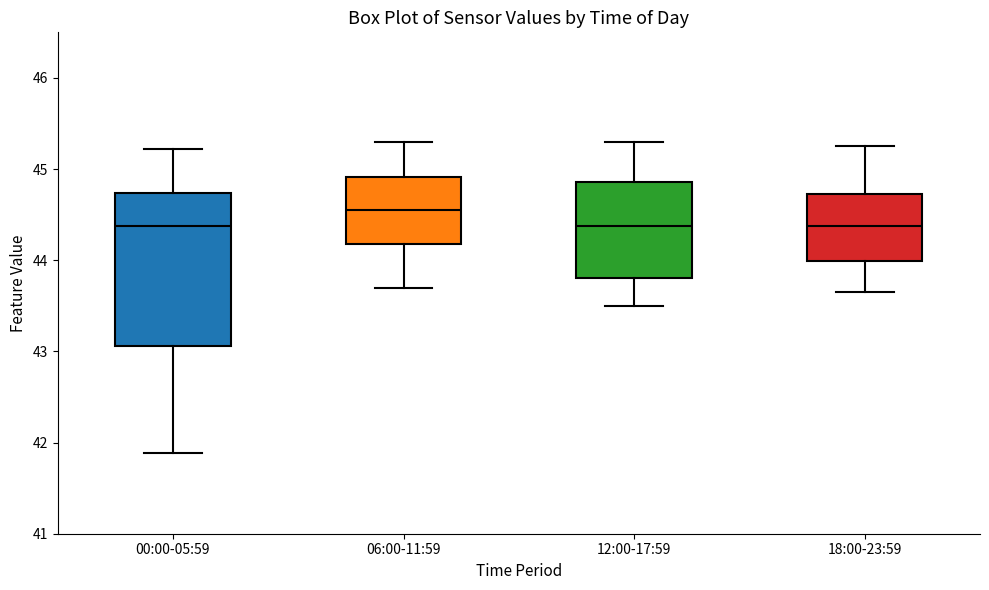

Where is the upper edge of the box for 18:00-23:59 on the y-axis? The values are not printed on the chart, so give them approximately, as read against the axis.

44.7